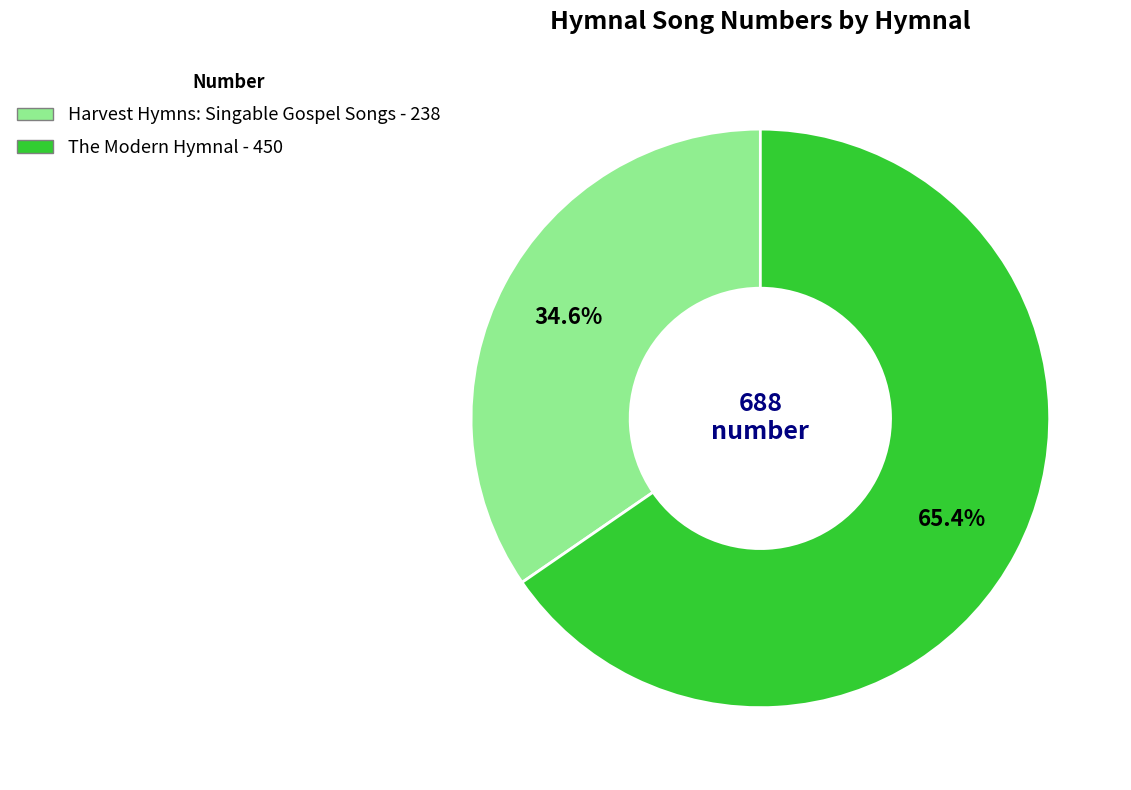

What percentage is the The Modern Hymnal slice, to the nearest percent?

65%